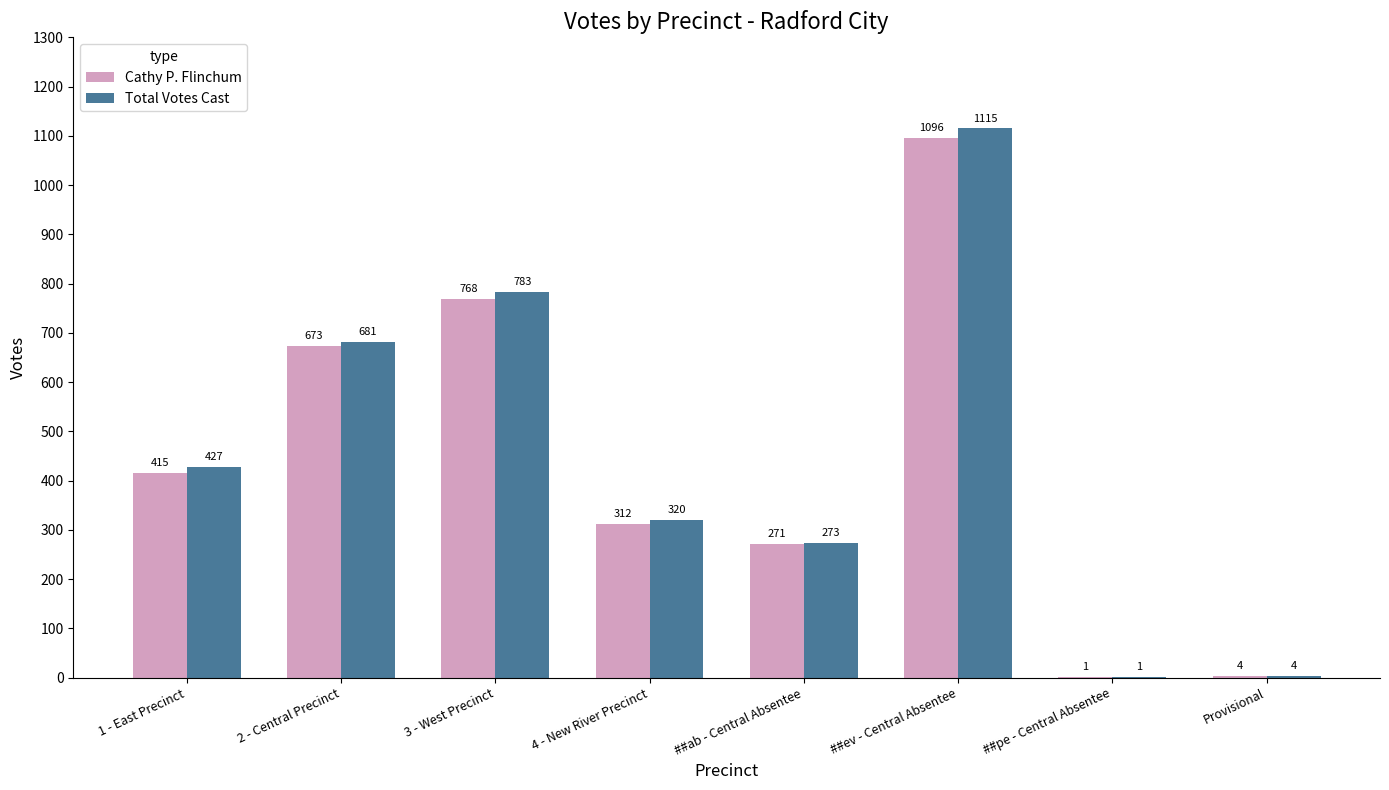

How many data points does each series have?

8